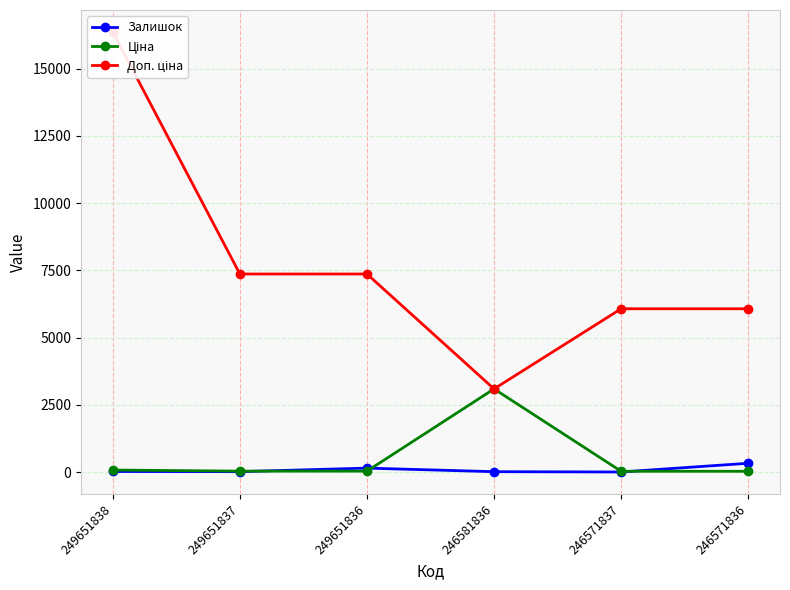

How many intersections are there between Ціна and Доп. ціна?

2